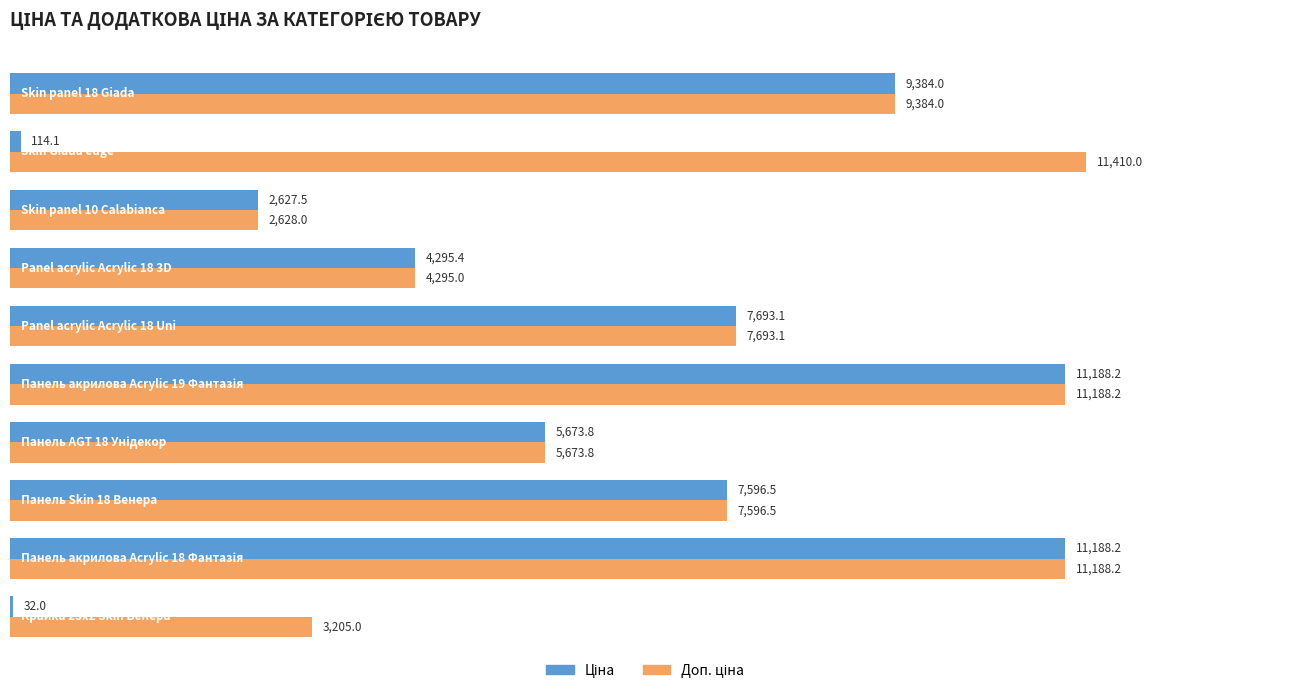

What is the maximum value shown in the chart?

11410.0